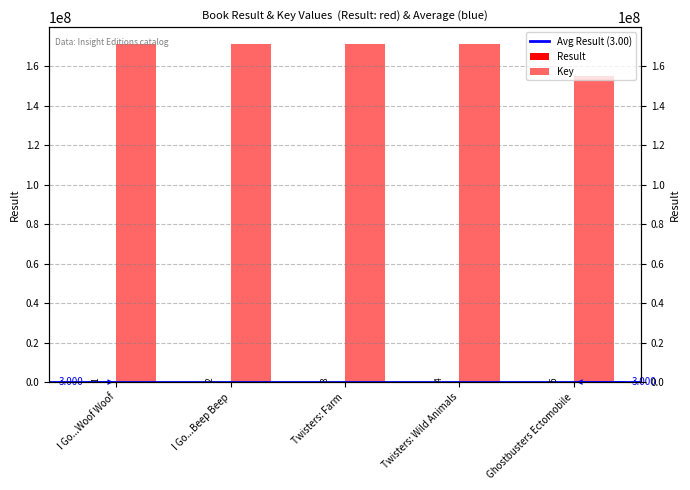

What is the label of the 5th bar from the left?

Ghostbusters Ectomobile